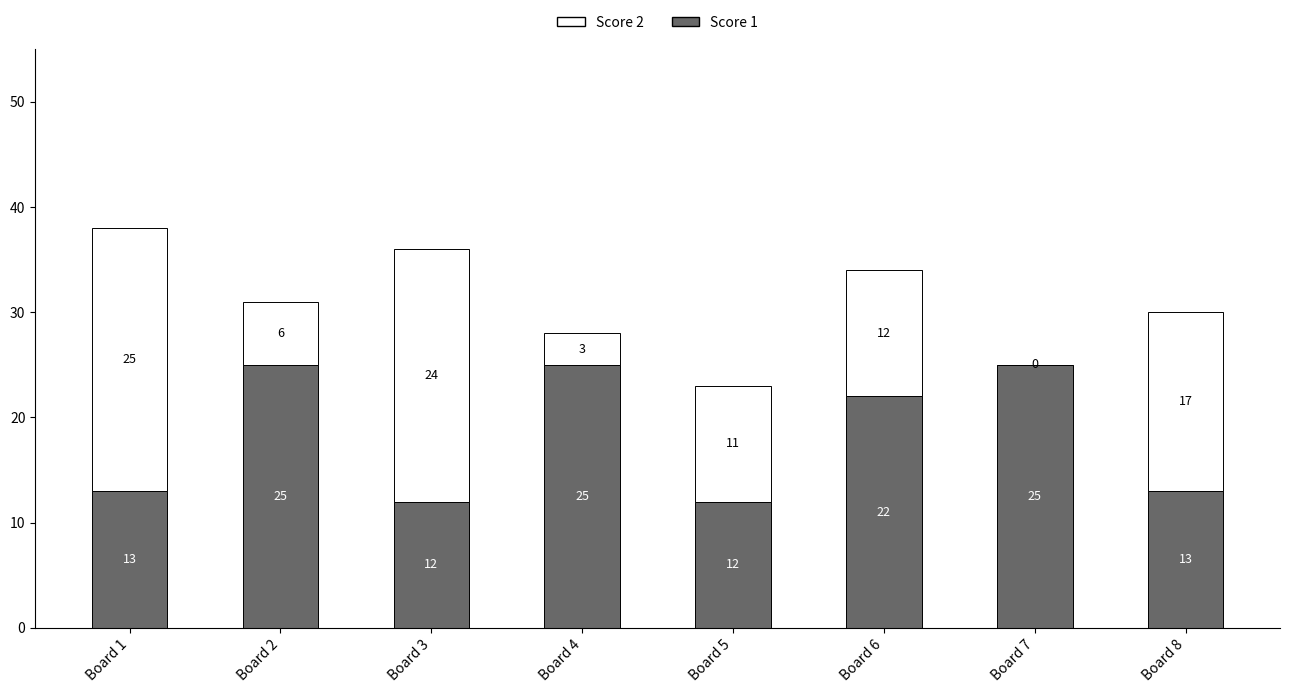

At which label does Score 1 first exceed 22?

Board 2